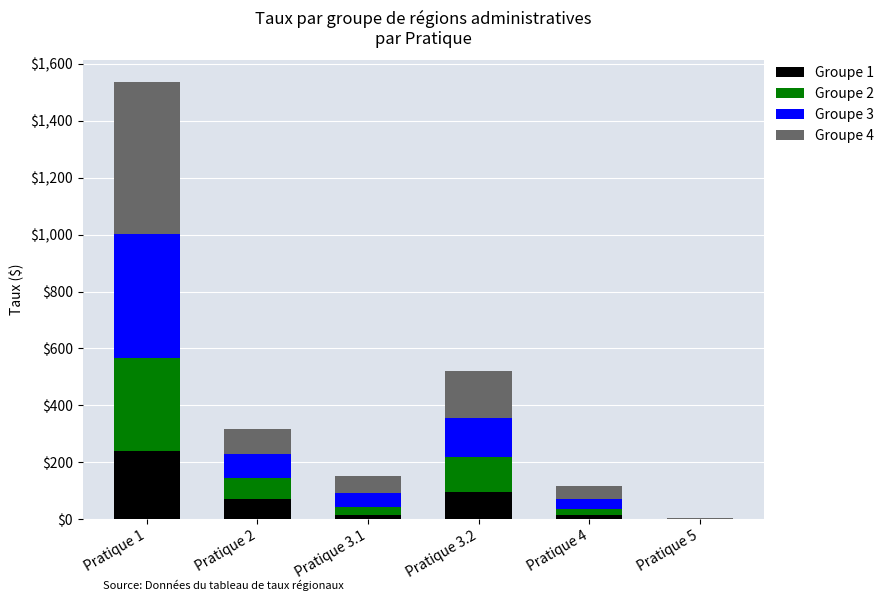

At which category is the sum across all series the highest?

Pratique 1